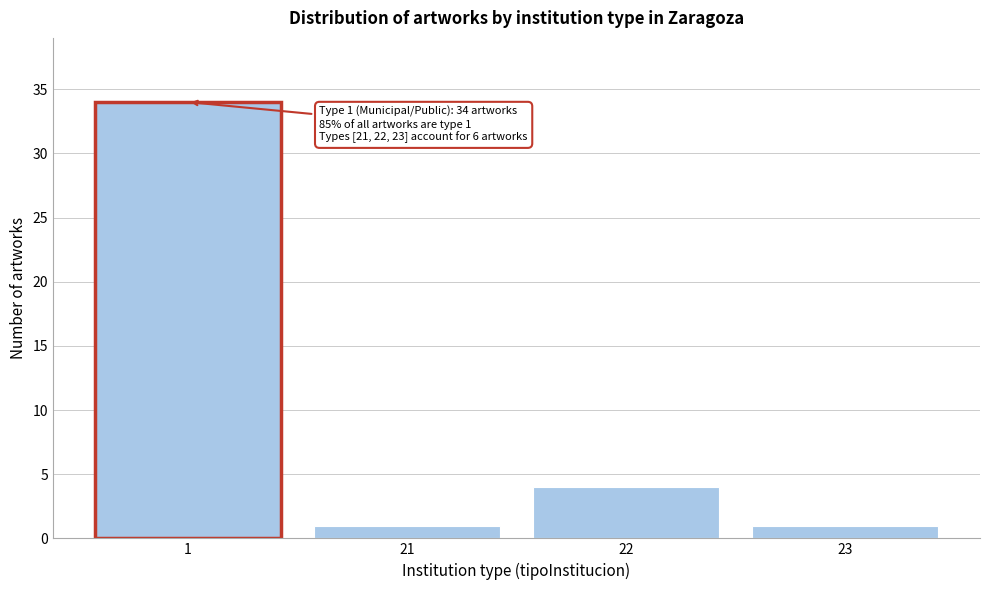

Reading left to right, transcribe all the data shown in this chart.

1=34	21=1	22=4	23=1